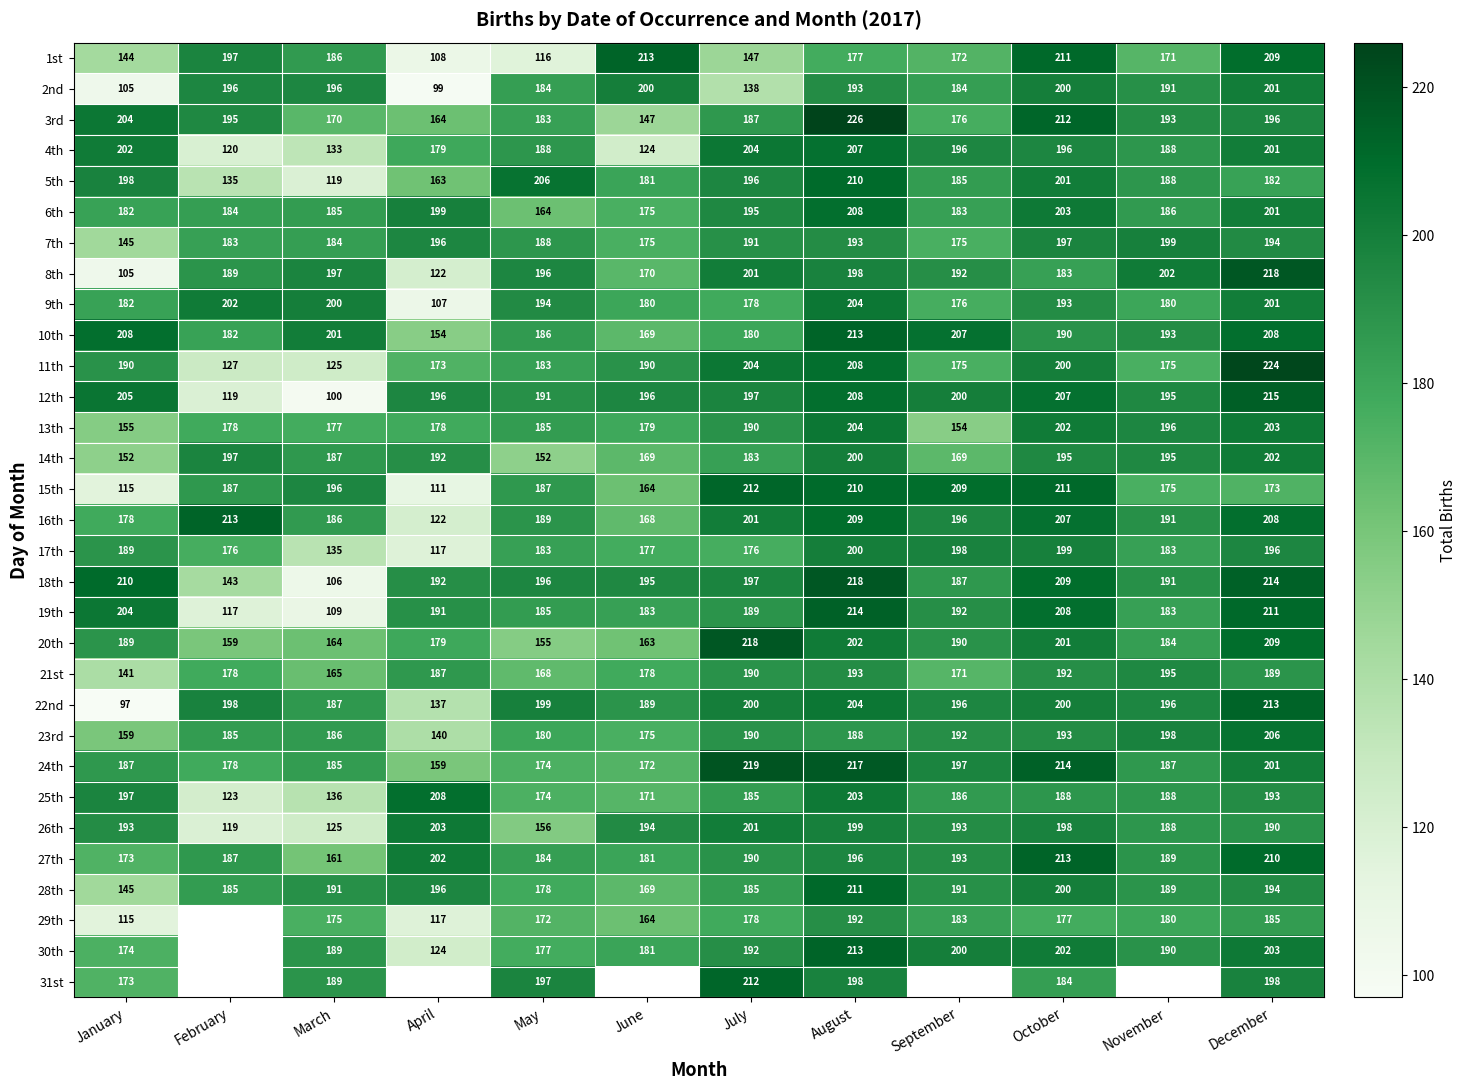

What is the sum of all 21st values?

2147